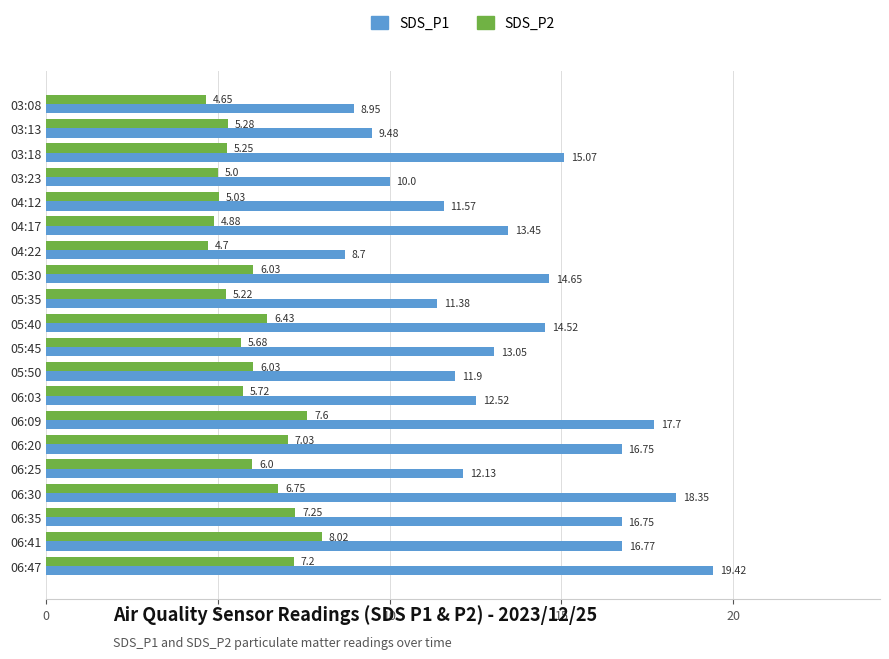

List the series in order of their overall mean, highest first.

SDS_P1, SDS_P2